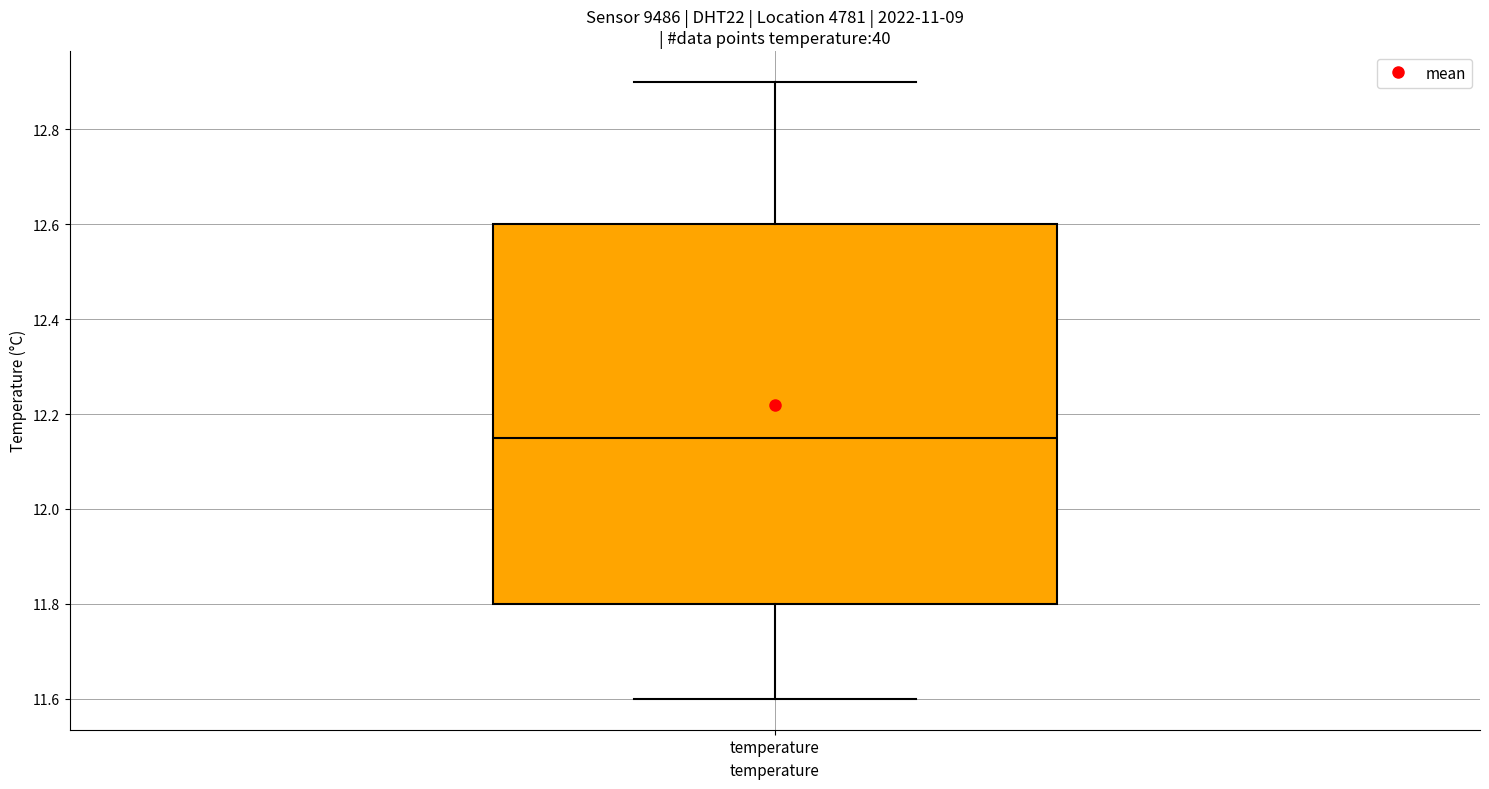

Where does the lower whisker of the box for temperature end on the y-axis? The values are not printed on the chart, so give them approximately, as read against the axis.

11.60